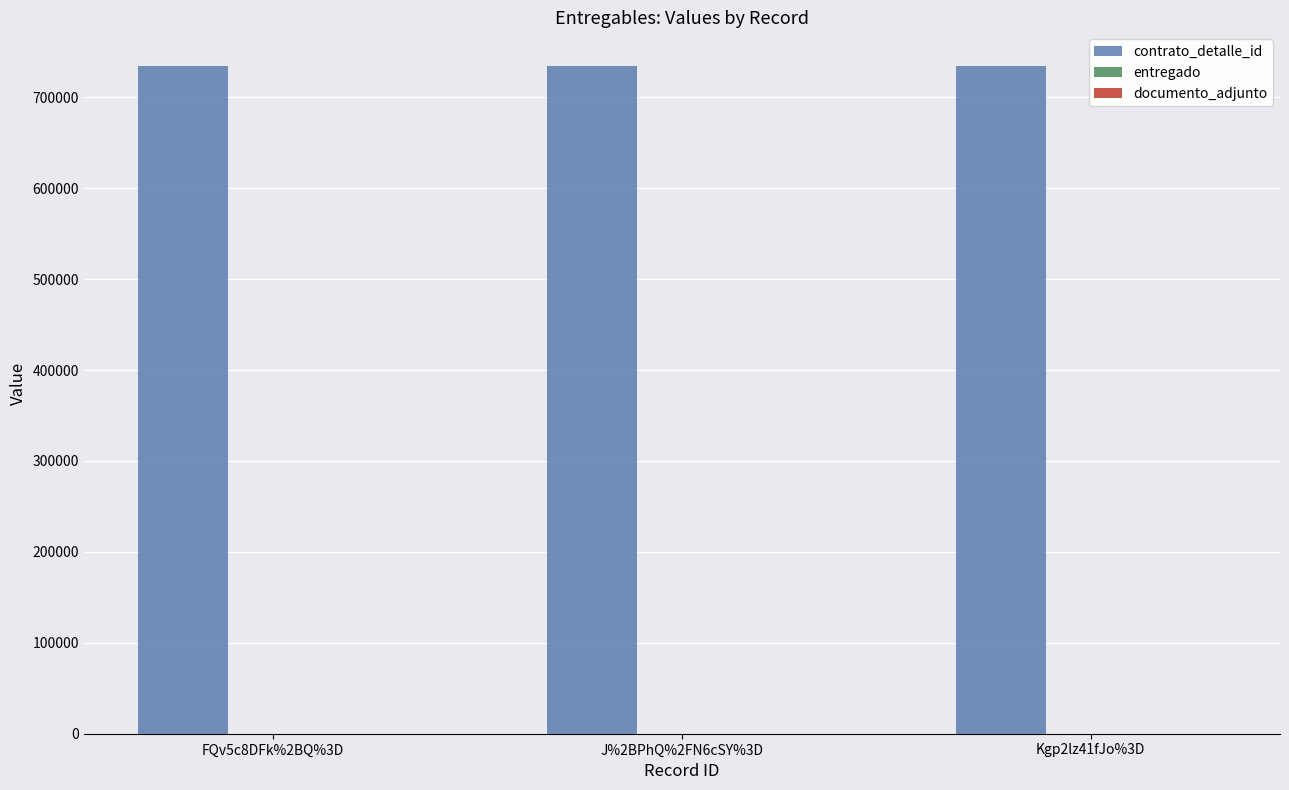

Which series has the largest total across all categories?

contrato_detalle_id